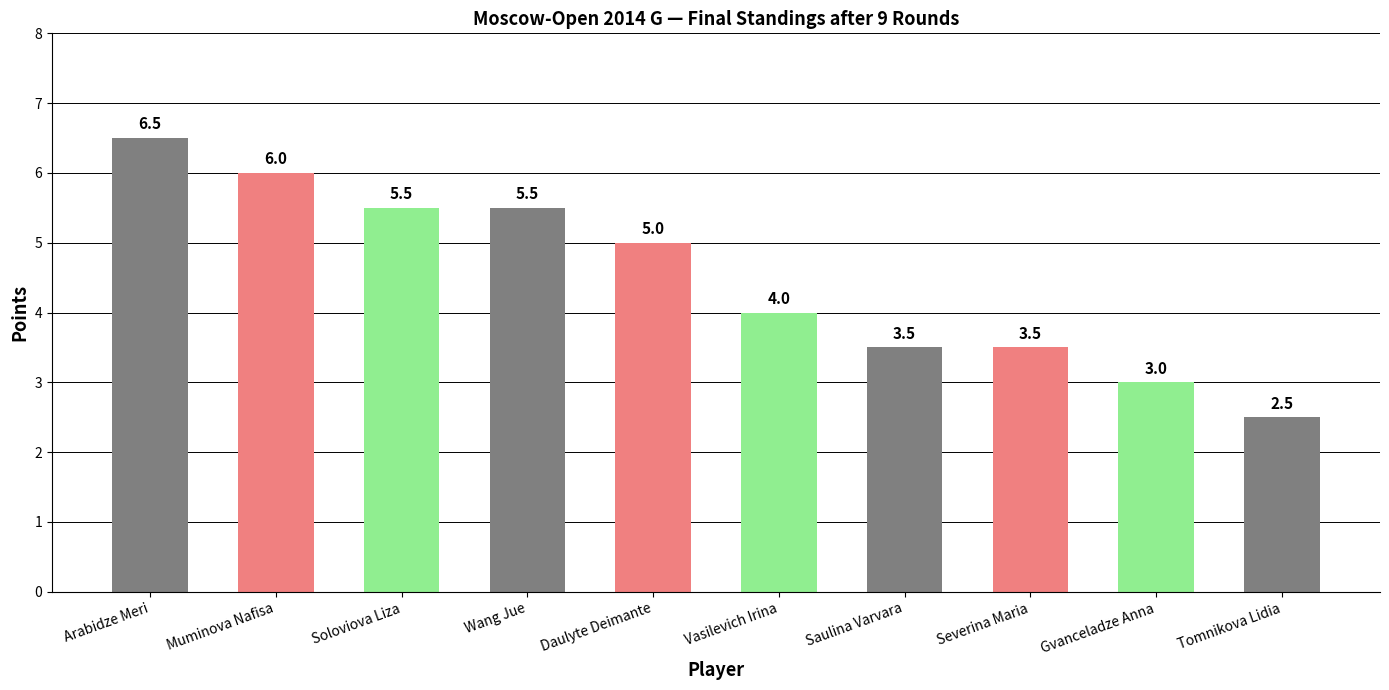

At which category does the chart reach its minimum across all series?

Tomnikova Lidia